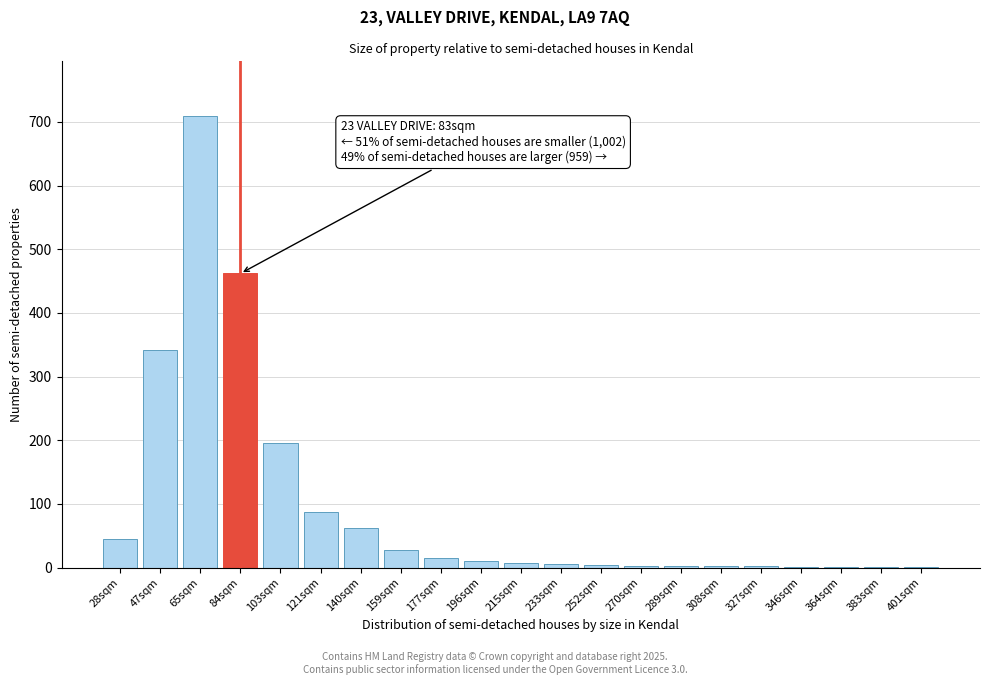

What is the sum of all values?

1987